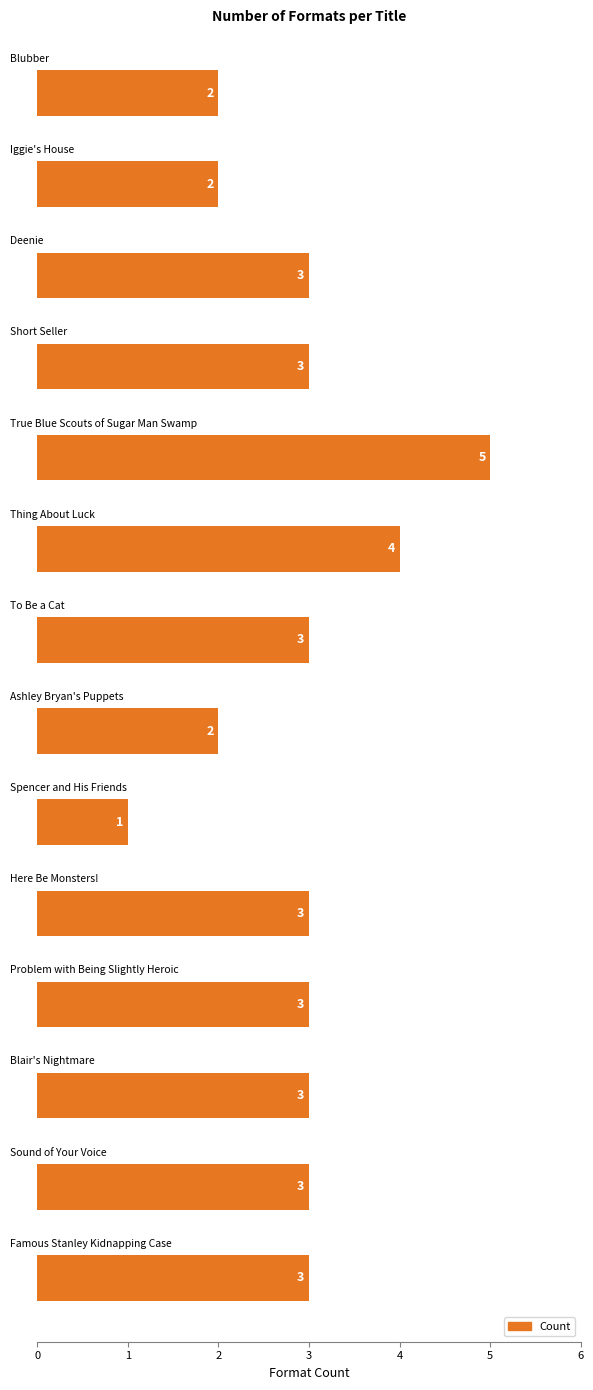

What is the greatest value displayed?

5